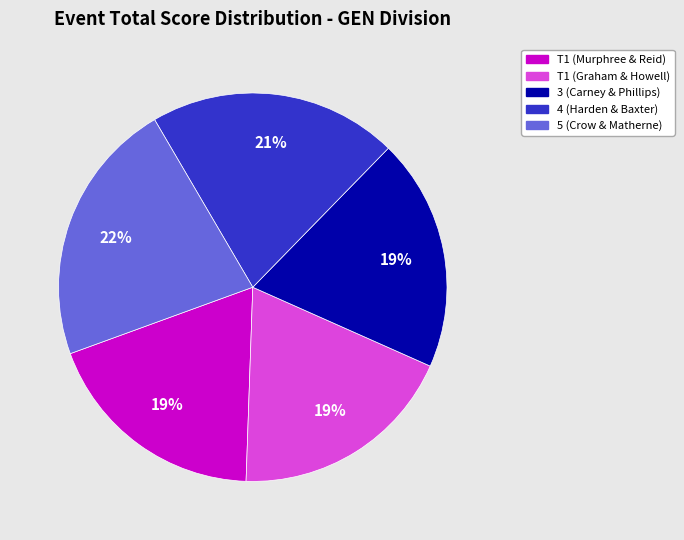

What percentage is the 3 (Carney & Phillips) slice, to the nearest percent?

19%